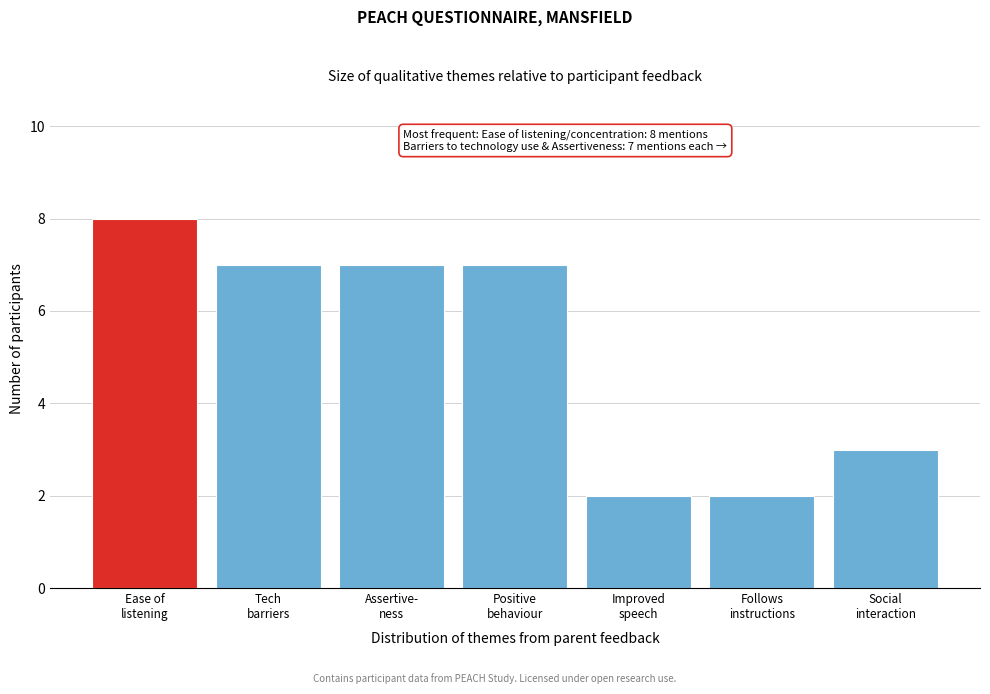

Reading left to right, transcribe all the data shown in this chart.

8	7	7	7	2	2	3